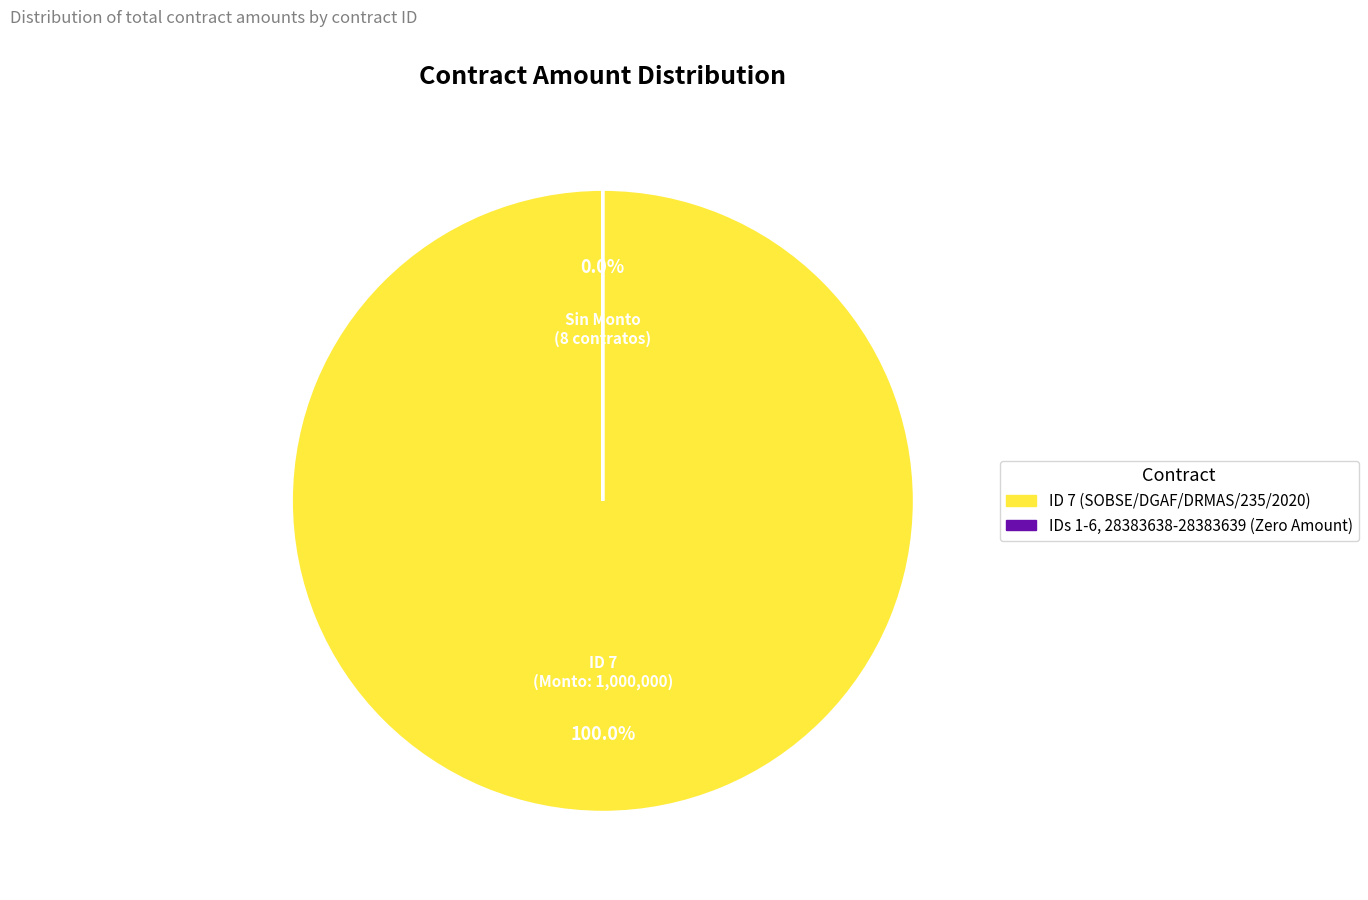

Which has a higher value, ID 7 or ID 28383638?

ID 7